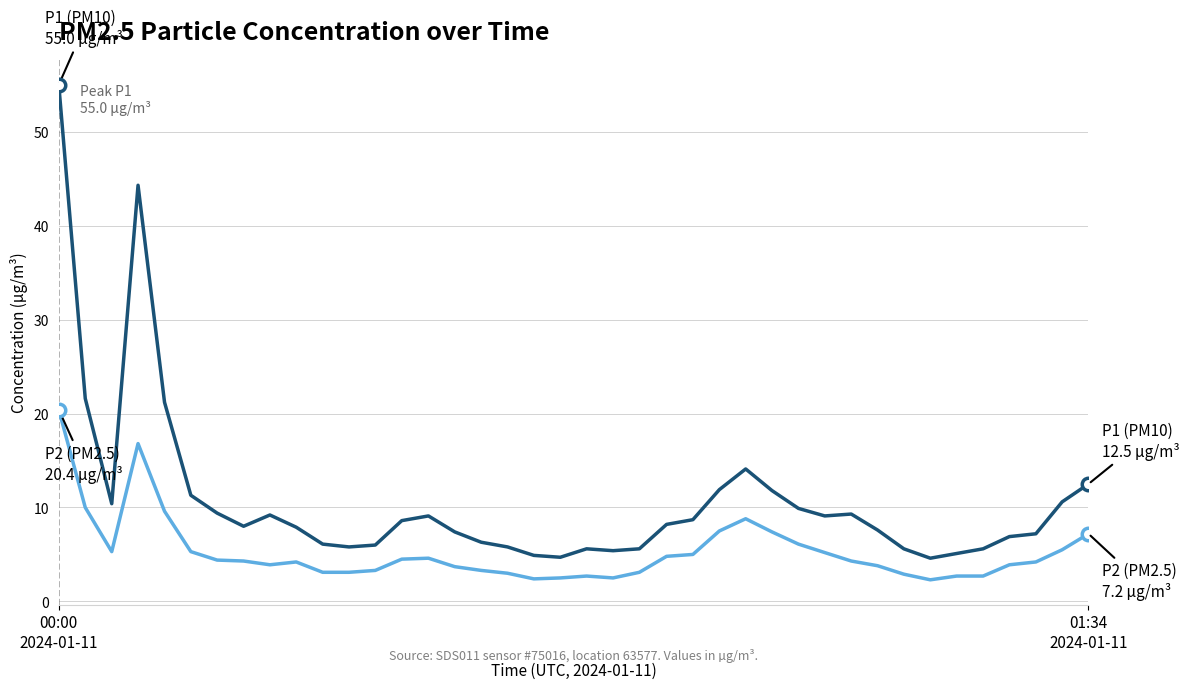

What is the maximum value shown in the chart?

55.0